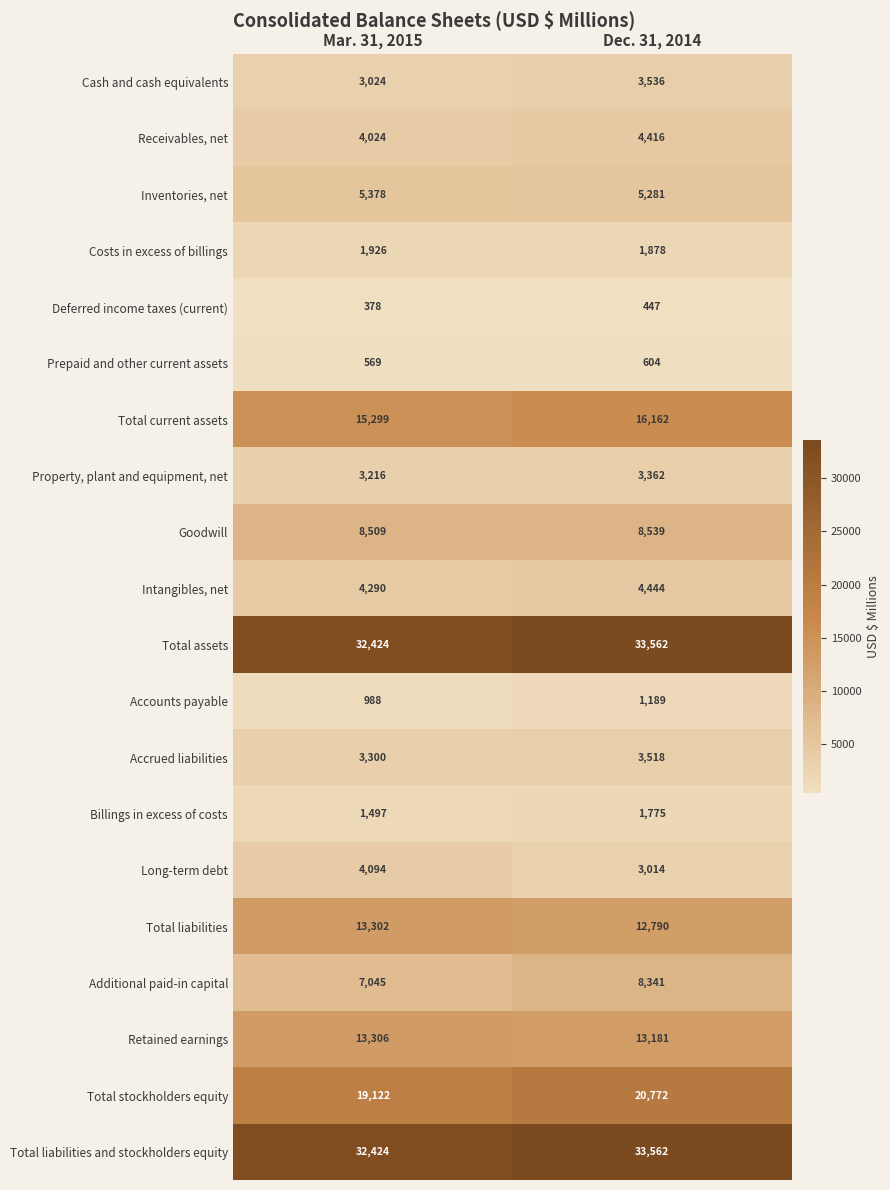

What is the maximum value for Property, plant and equipment, net?

3362